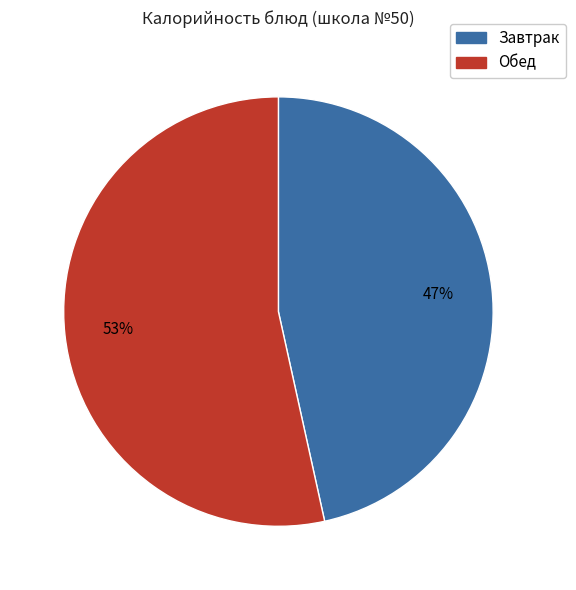

To the nearest percent, what is the average slice percentage?

50%